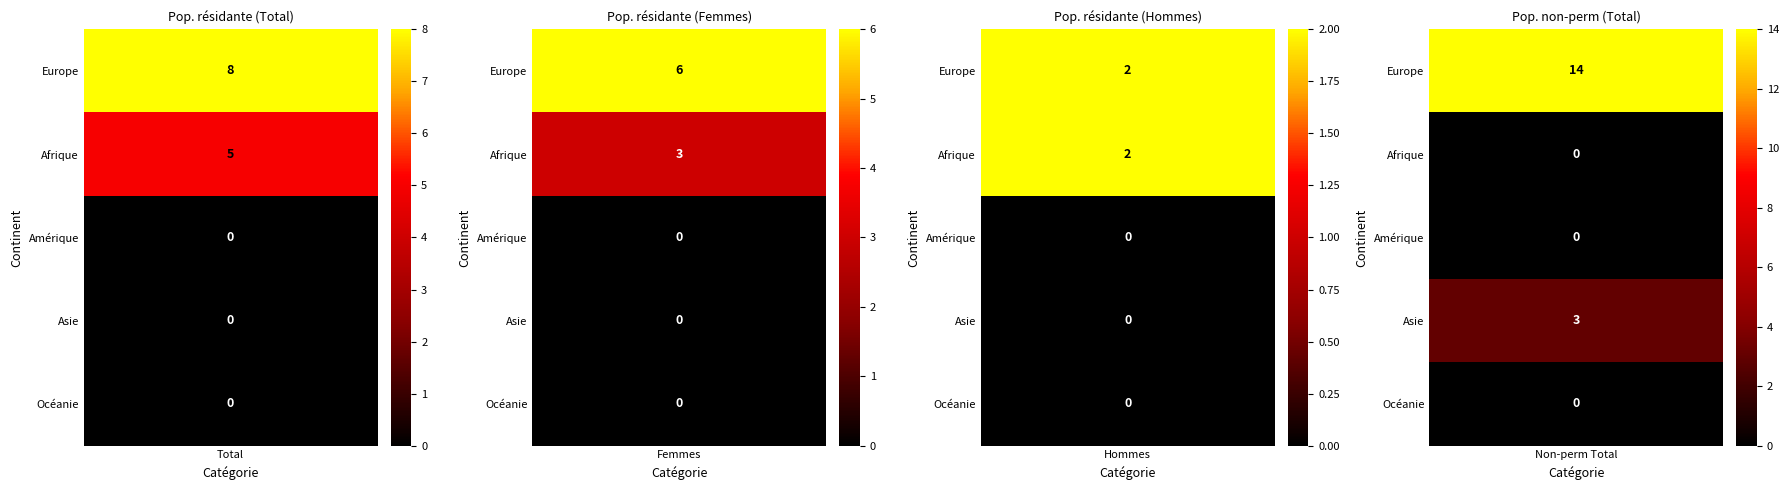

How many positive values does the Asie series have?

1